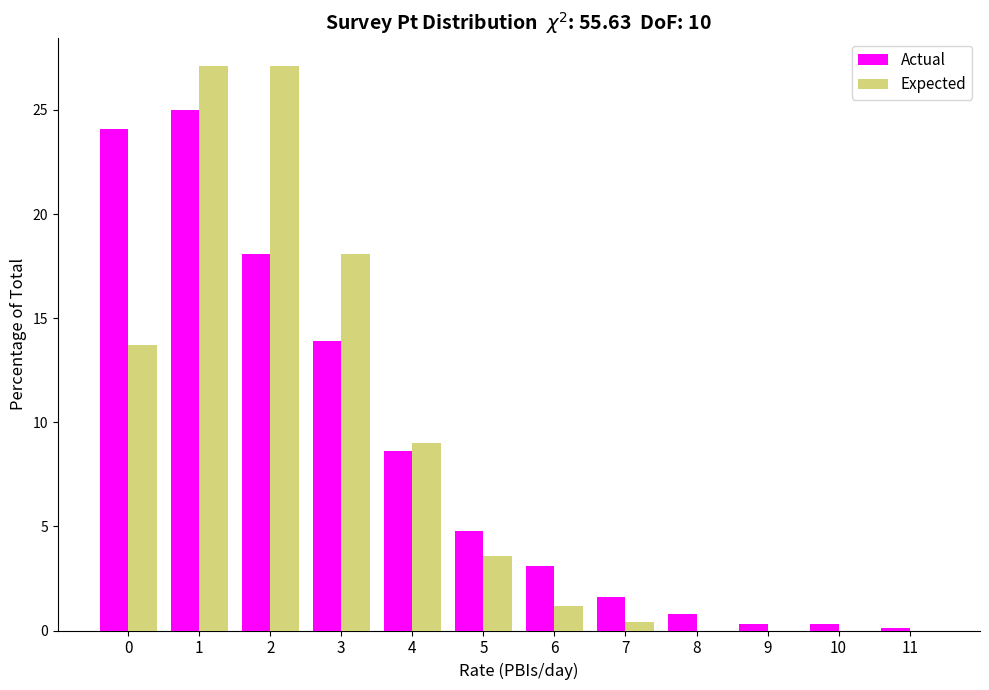

Reading right to left, transcribe all the data shown in this chart.

Actual: 11=0.1	10=0.3	9=0.3	8=0.8	7=1.6	6=3.1	5=4.8	4=8.6	3=13.9	2=18.1	1=25.0	0=24.1
Expected: 11=0.0	10=0.0	9=0.0	8=0.0	7=0.4	6=1.2	5=3.6	4=9.0	3=18.1	2=27.1	1=27.1	0=13.7